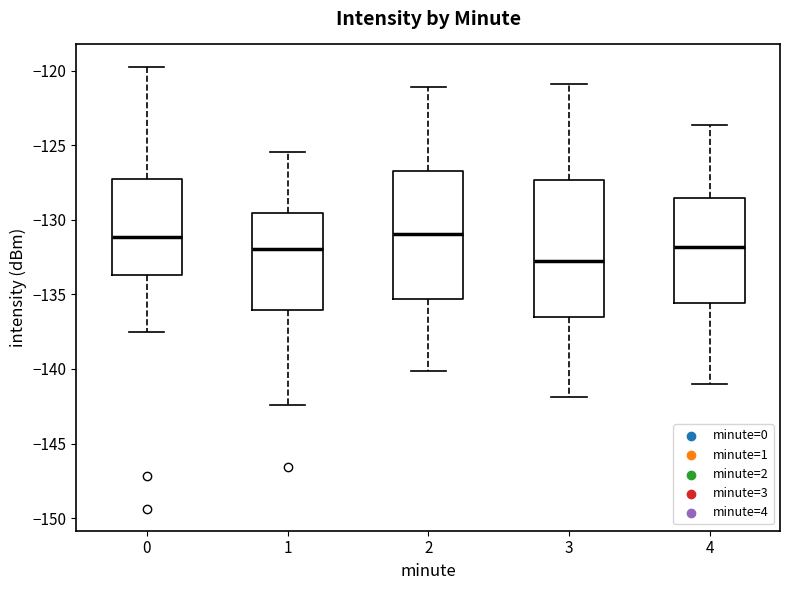

Reading left to right, transcribe this box plot: for each box, give where its median line is, the range the box spans, and where its two whiskers end, as read against the y-axis. The values are not printed on the chart, so give them approximately, as read against the axis.

0: median -131.0, box -133.5 to -127.5, whiskers -137.5 to -119.5
1: median -132.0, box -136.0 to -129.5, whiskers -142.5 to -125.5
2: median -131.0, box -135.5 to -126.5, whiskers -140.0 to -121.0
3: median -132.5, box -136.5 to -127.5, whiskers -142.0 to -121.0
4: median -132.0, box -135.5 to -128.5, whiskers -141.0 to -123.5